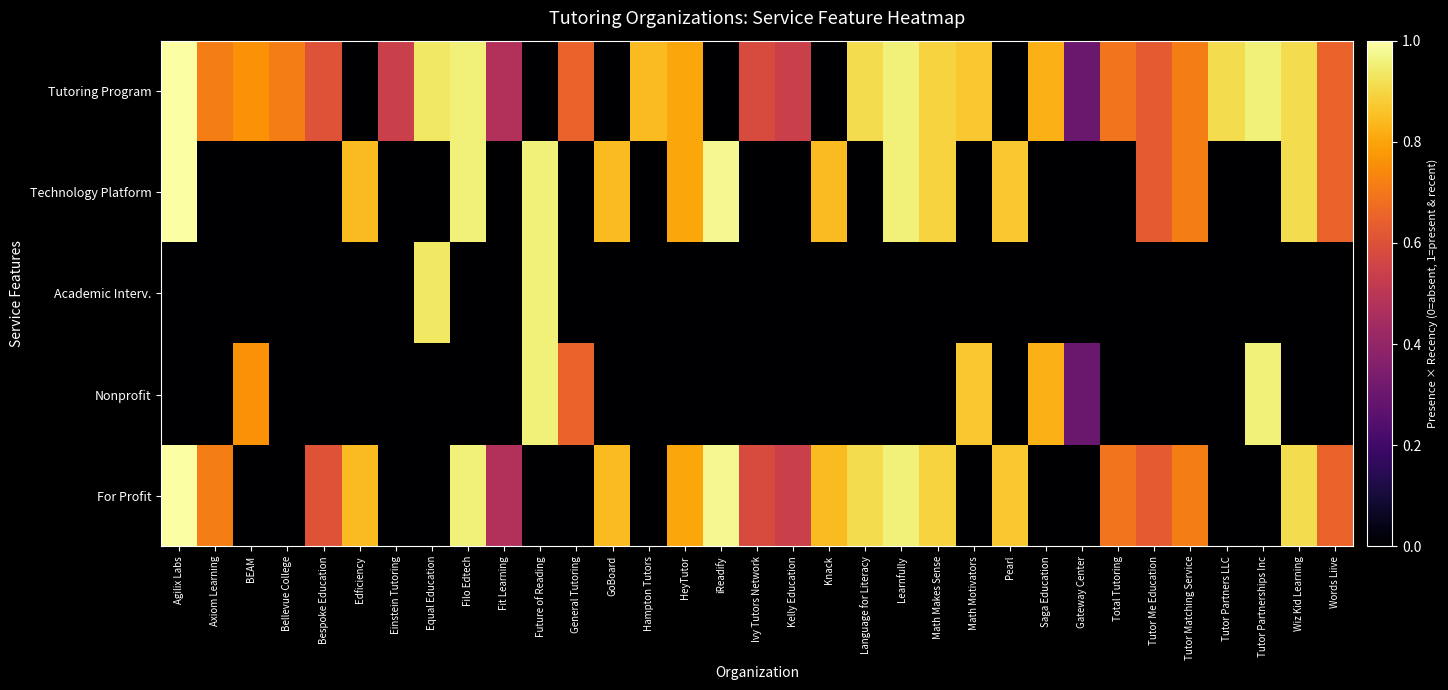

Reading left to right, list all the values displayed in this chart.

Tutoring Program: Agilix Labs=1.0	Axiom Learning=0.7	BEAM=0.8	Bellevue College=0.7	Bespoke Education=0.6	Edficiency=0.0	Einstein Tutoring=0.5	Equal Education=0.9	Filo Edtech=1.0	Fit Learning=0.5	Future of Reading=0.0	General Tutoring=0.6	GoBoard=0.0	Hampton Tutors=0.8	HeyTutor=0.8	iReadify=0.0	Ivy Tutors Network=0.6	Kelly Education=0.5	Knack=0.0	Language for Literacy=0.9	Learnfully=1.0	Math Makes Sense=0.9	Math Motivators=0.9	Pearl=0.0	Saga Education=0.8	Gateway Center=0.3	Total Tutoring=0.7	Tutor Me Education=0.6	Tutor Matching Service=0.7	Tutor Partners LLC=0.9	Tutor Partnerships Inc=1.0	Wiz Kid Learning=0.9	Words Liive=0.6
Technology Platform: Agilix Labs=1.0	Axiom Learning=0.0	BEAM=0.0	Bellevue College=0.0	Bespoke Education=0.0	Edficiency=0.8	Einstein Tutoring=0.0	Equal Education=0.0	Filo Edtech=1.0	Fit Learning=0.0	Future of Reading=1.0	General Tutoring=0.0	GoBoard=0.8	Hampton Tutors=0.0	HeyTutor=0.8	iReadify=1.0	Ivy Tutors Network=0.0	Kelly Education=0.0	Knack=0.8	Language for Literacy=0.0	Learnfully=1.0	Math Makes Sense=0.9	Math Motivators=0.0	Pearl=0.9	Saga Education=0.0	Gateway Center=0.0	Total Tutoring=0.0	Tutor Me Education=0.6	Tutor Matching Service=0.7	Tutor Partners LLC=0.0	Tutor Partnerships Inc=0.0	Wiz Kid Learning=0.9	Words Liive=0.6
Academic Interv.: Agilix Labs=0.0	Axiom Learning=0.0	BEAM=0.0	Bellevue College=0.0	Bespoke Education=0.0	Edficiency=0.0	Einstein Tutoring=0.0	Equal Education=0.9	Filo Edtech=0.0	Fit Learning=0.0	Future of Reading=1.0	General Tutoring=0.0	GoBoard=0.0	Hampton Tutors=0.0	HeyTutor=0.0	iReadify=0.0	Ivy Tutors Network=0.0	Kelly Education=0.0	Knack=0.0	Language for Literacy=0.0	Learnfully=0.0	Math Makes Sense=0.0	Math Motivators=0.0	Pearl=0.0	Saga Education=0.0	Gateway Center=0.0	Total Tutoring=0.0	Tutor Me Education=0.0	Tutor Matching Service=0.0	Tutor Partners LLC=0.0	Tutor Partnerships Inc=0.0	Wiz Kid Learning=0.0	Words Liive=0.0
Nonprofit: Agilix Labs=0.0	Axiom Learning=0.0	BEAM=0.8	Bellevue College=0.0	Bespoke Education=0.0	Edficiency=0.0	Einstein Tutoring=0.0	Equal Education=0.0	Filo Edtech=0.0	Fit Learning=0.0	Future of Reading=1.0	General Tutoring=0.6	GoBoard=0.0	Hampton Tutors=0.0	HeyTutor=0.0	iReadify=0.0	Ivy Tutors Network=0.0	Kelly Education=0.0	Knack=0.0	Language for Literacy=0.0	Learnfully=0.0	Math Makes Sense=0.0	Math Motivators=0.9	Pearl=0.0	Saga Education=0.8	Gateway Center=0.3	Total Tutoring=0.0	Tutor Me Education=0.0	Tutor Matching Service=0.0	Tutor Partners LLC=0.0	Tutor Partnerships Inc=1.0	Wiz Kid Learning=0.0	Words Liive=0.0
For Profit: Agilix Labs=1.0	Axiom Learning=0.7	BEAM=0.0	Bellevue College=0.0	Bespoke Education=0.6	Edficiency=0.8	Einstein Tutoring=0.0	Equal Education=0.0	Filo Edtech=1.0	Fit Learning=0.5	Future of Reading=0.0	General Tutoring=0.0	GoBoard=0.8	Hampton Tutors=0.0	HeyTutor=0.8	iReadify=1.0	Ivy Tutors Network=0.6	Kelly Education=0.5	Knack=0.8	Language for Literacy=0.9	Learnfully=1.0	Math Makes Sense=0.9	Math Motivators=0.0	Pearl=0.9	Saga Education=0.0	Gateway Center=0.0	Total Tutoring=0.7	Tutor Me Education=0.6	Tutor Matching Service=0.7	Tutor Partners LLC=0.0	Tutor Partnerships Inc=0.0	Wiz Kid Learning=0.9	Words Liive=0.6